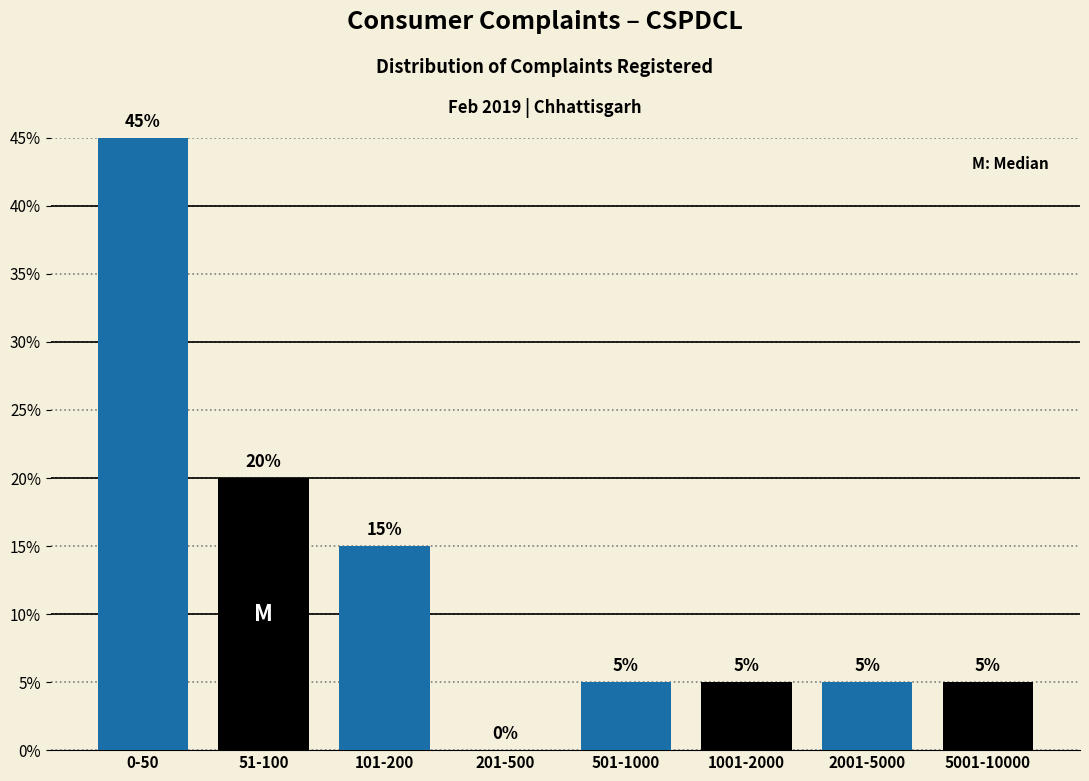

Reading left to right, transcribe all the data shown in this chart.

0-50=45	51-100=20	101-200=15	201-500=0	501-1000=5	1001-2000=5	2001-5000=5	5001-10000=5